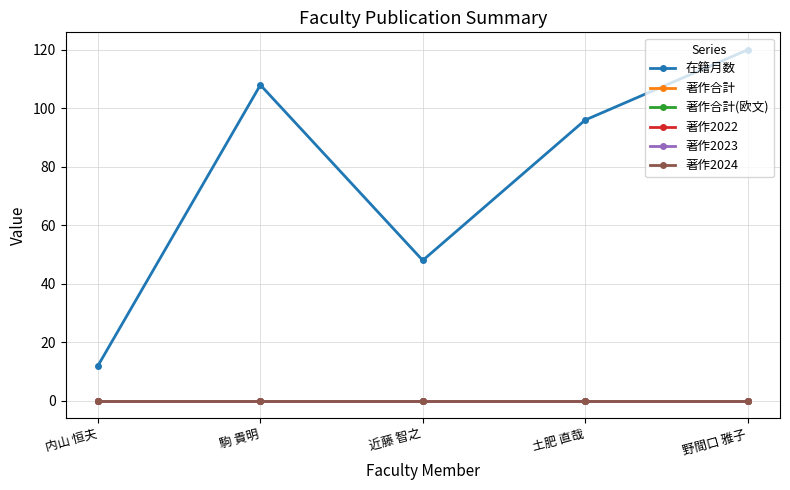

Which category has the lowest value in the 著作合計 series?

内山 恒夫